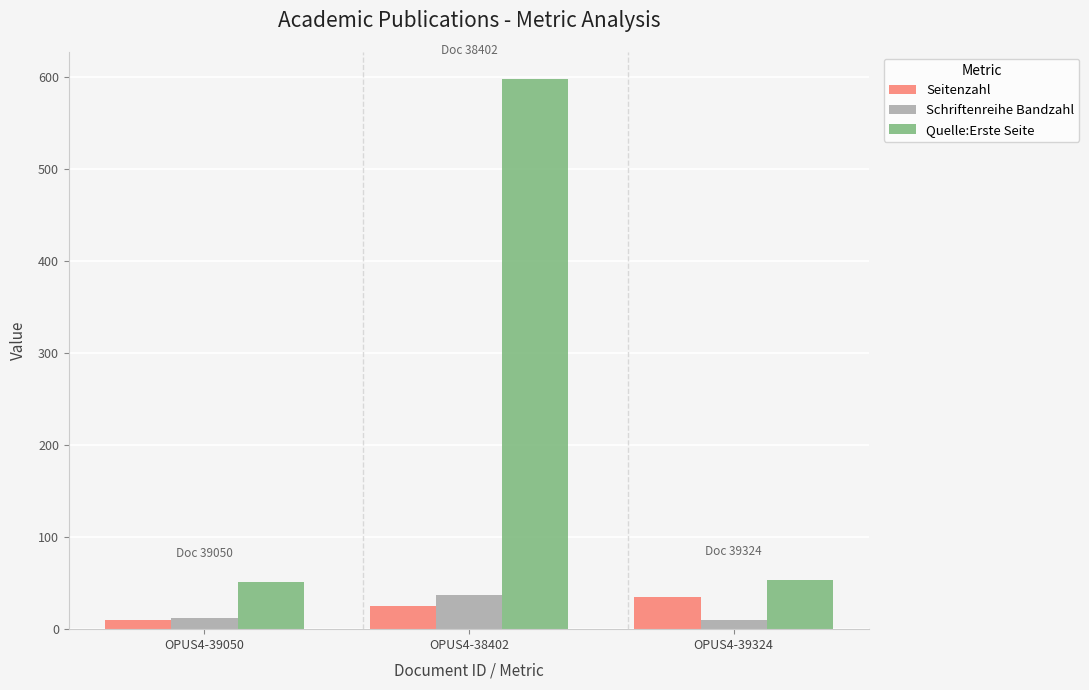

What is the spread (max minus min) of values at OPUS4-39050?

41